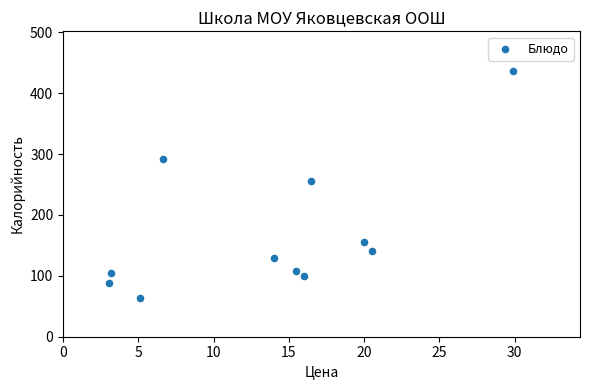

What is the range of Y values (max minus min)?

372